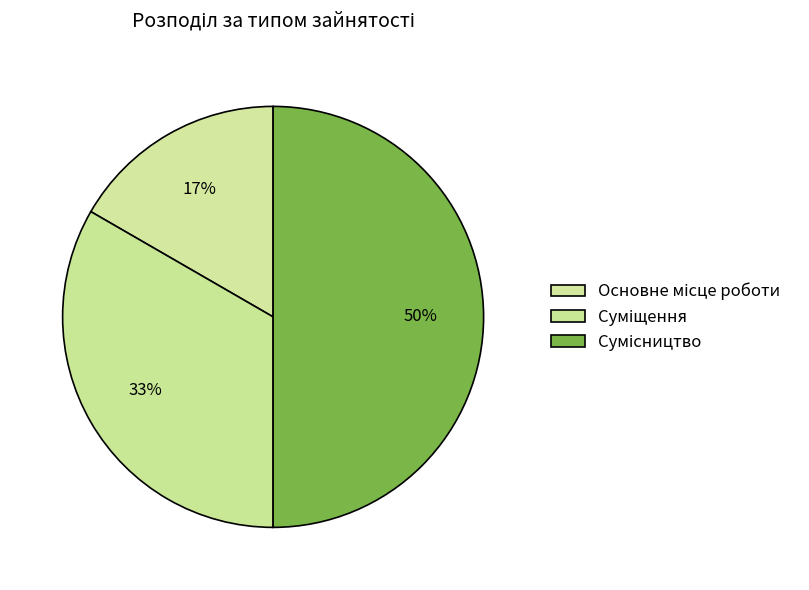

How many slices are in this pie chart?

3